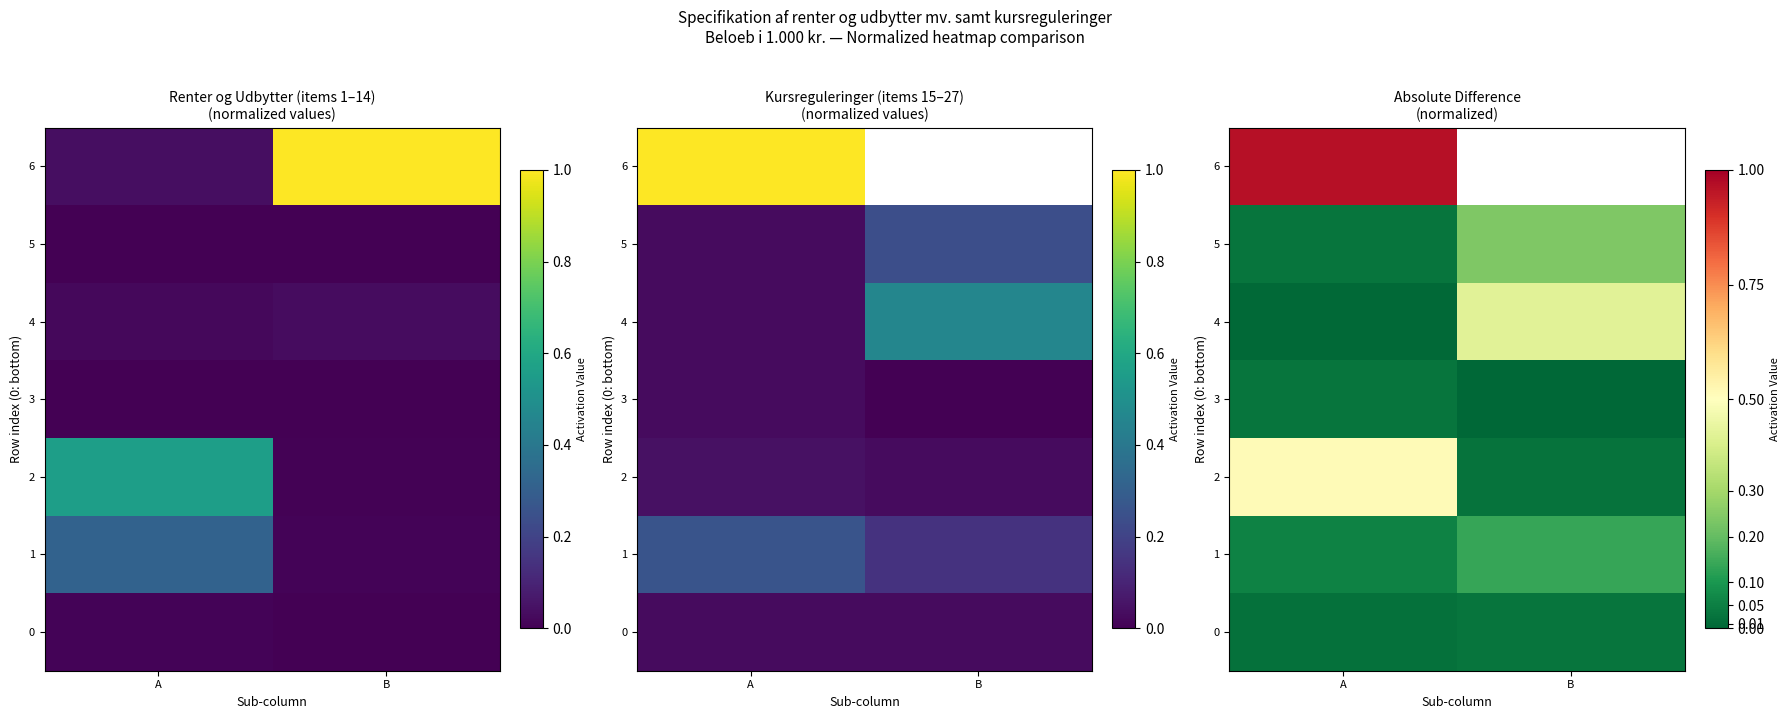

What is the difference between the maximum and minimum values in the 1 series?

0.1